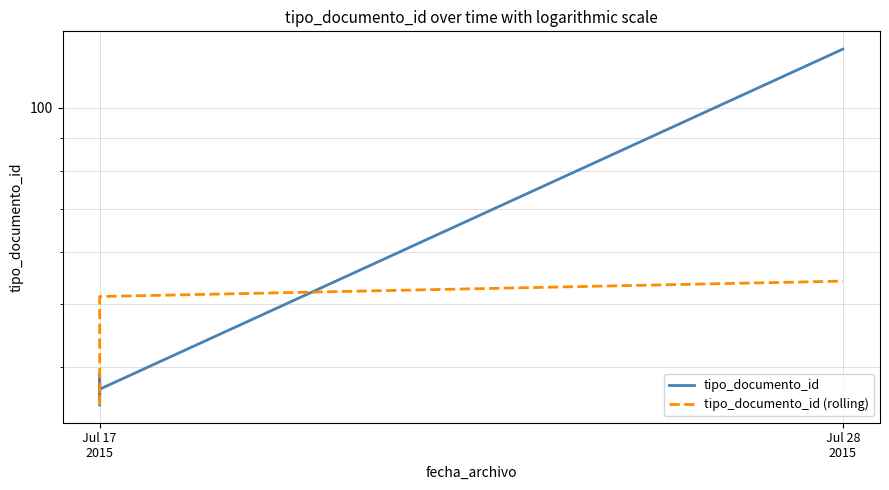

What is the difference between the second highest and minimum values in the tipo_documento_id (rolling) series?

16.3